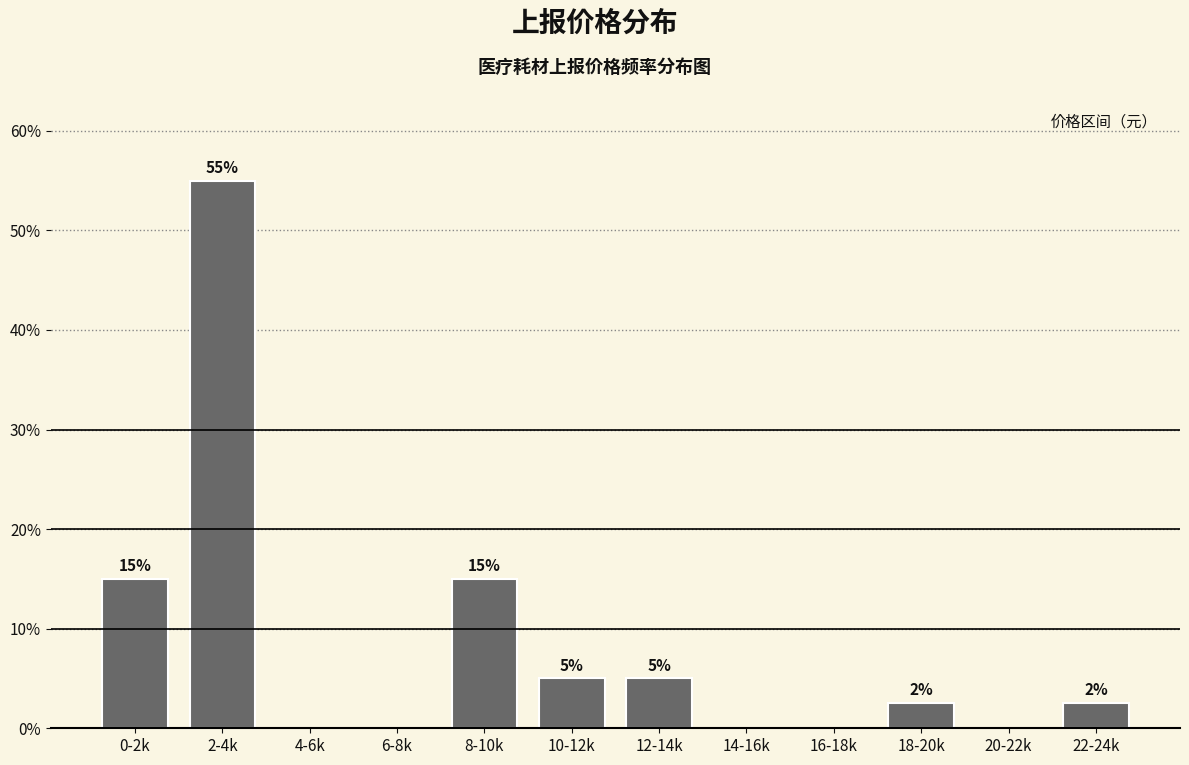

What is the sum of the values at 16-18k and 2-4k?

55.0